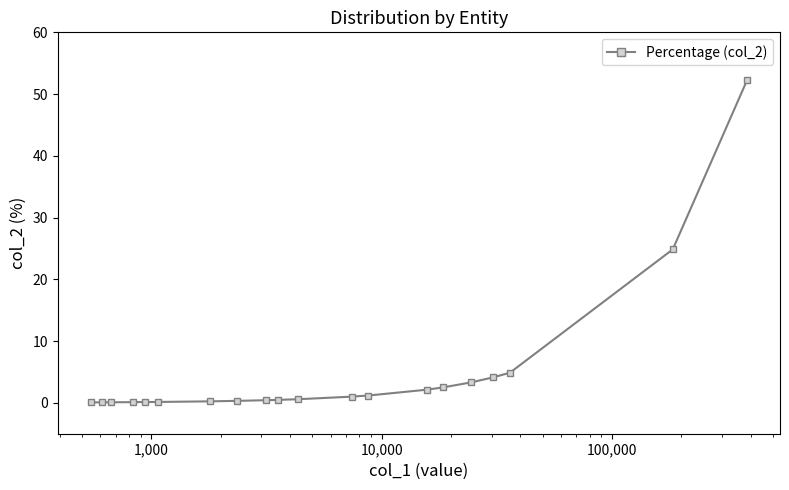

True or false: there are more than 2 points higher than both neighbors.

False